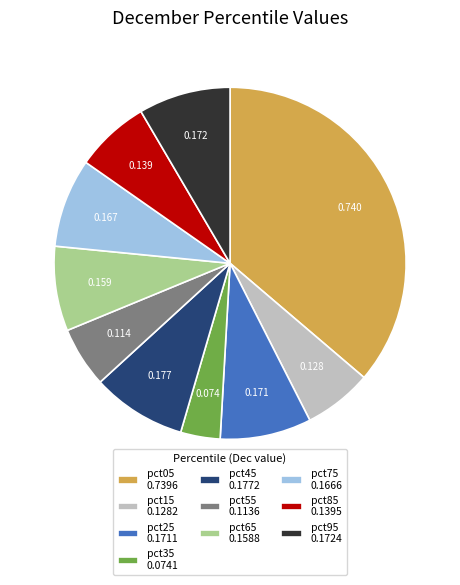

Combined, do pct45 0.1772 and pct25 0.1711 account for over 50%?

No